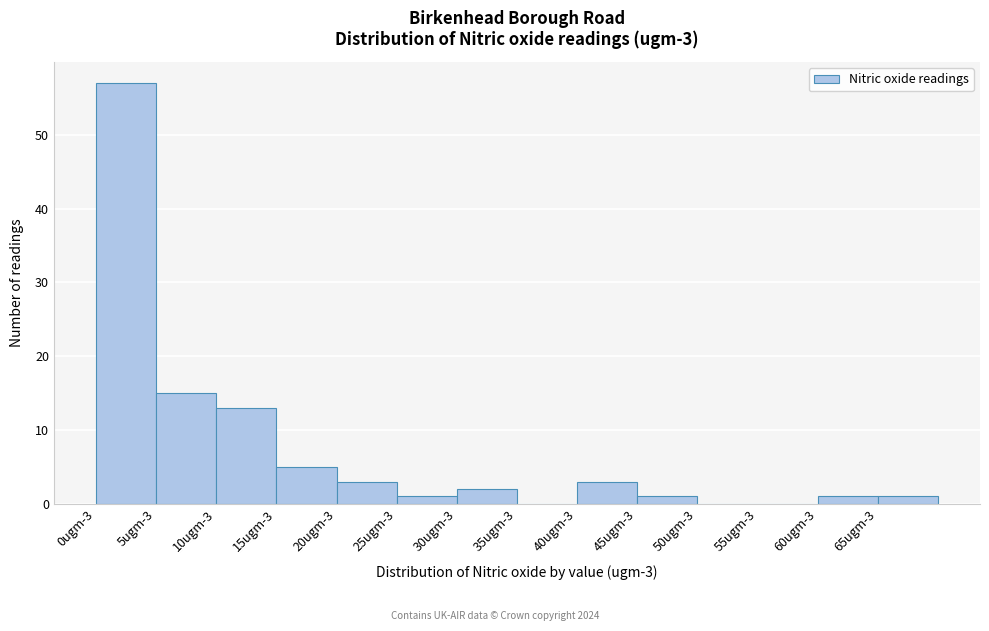

Reading left to right, what are all the values shown in this chart?

0ugm-3=57	5ugm-3=15	10ugm-3=13	15ugm-3=5	20ugm-3=3	25ugm-3=1	30ugm-3=2	35ugm-3=0	40ugm-3=3	45ugm-3=1	50ugm-3=0	55ugm-3=0	60ugm-3=1	65ugm-3=1